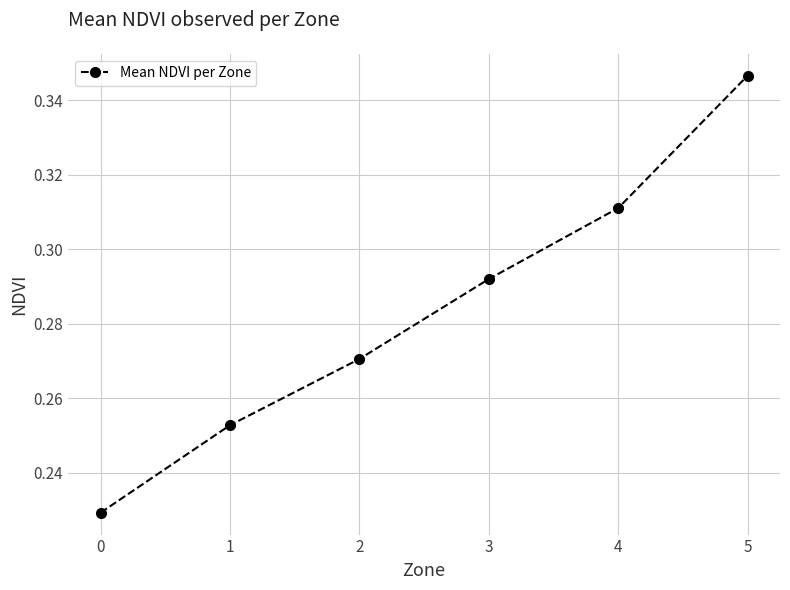

Which has a higher value, 3 or 4?

4